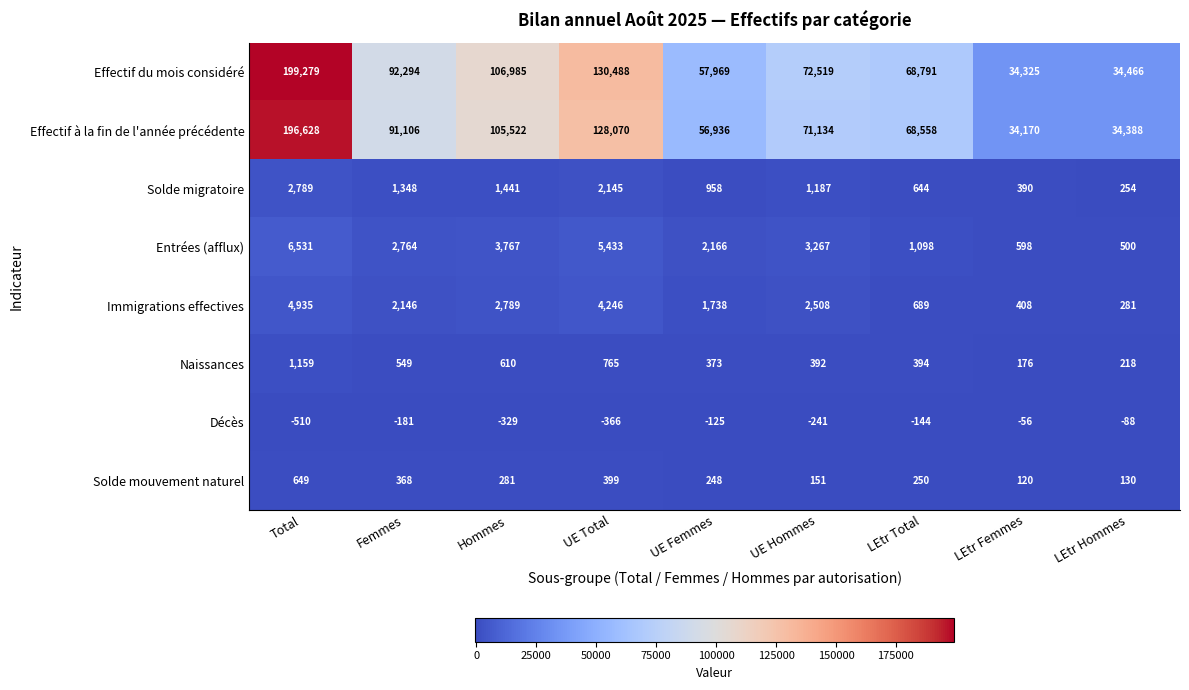

At Total, list the series in order from smallest to largest.

Décès, Solde mouvement naturel, Naissances, Solde migratoire, Immigrations effectives, Entrées (afflux), Effectif à la fin de l'année précédente, Effectif du mois considéré